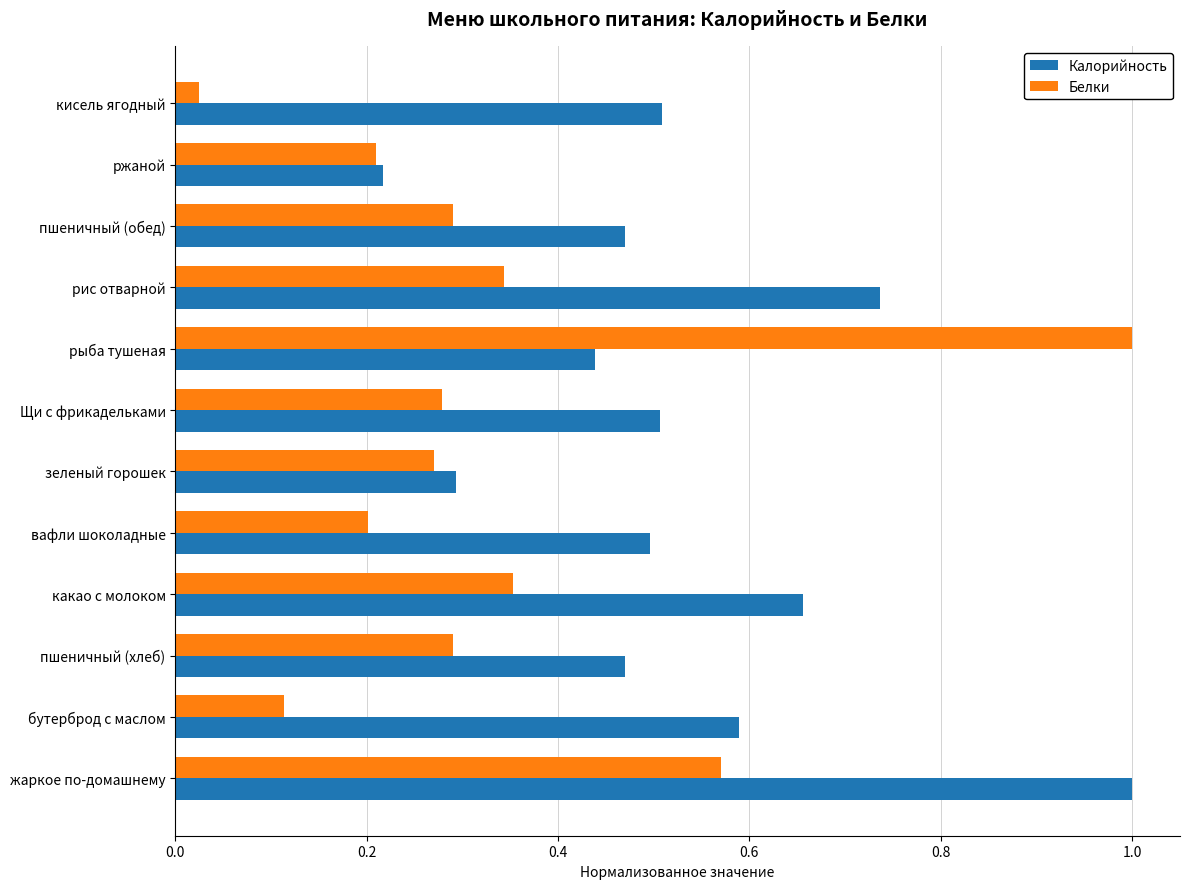

Which category has the lowest value across all series?

кисель ягодный